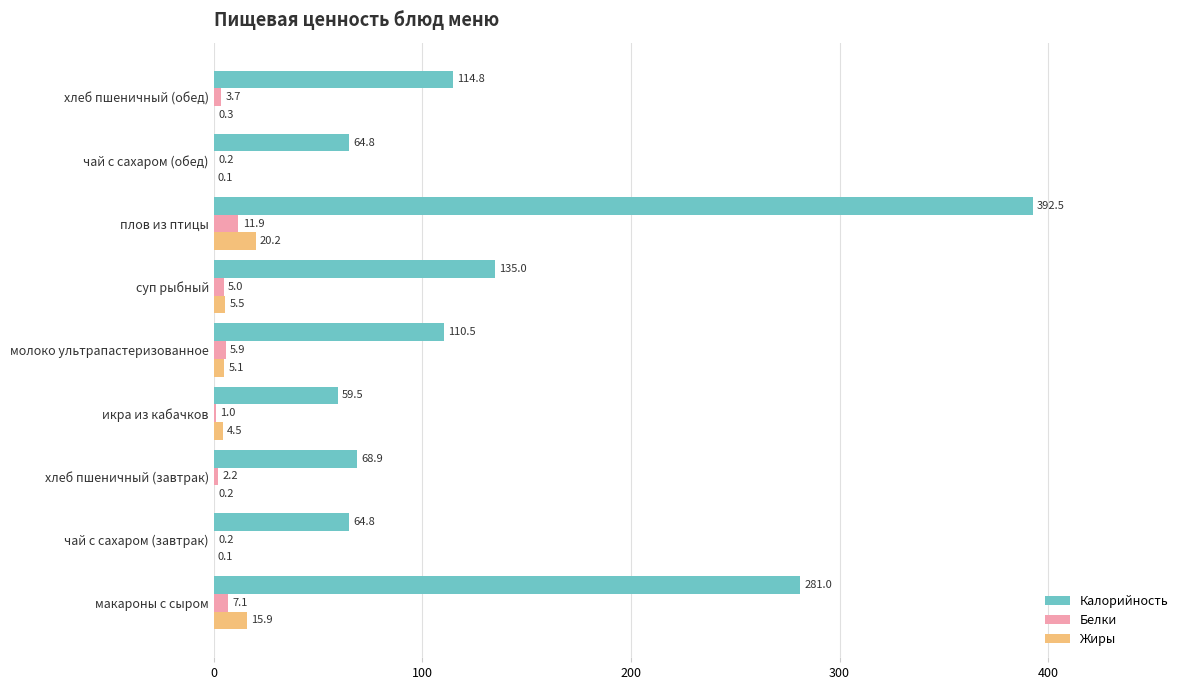

What is the highest value of the Калорийность series?

392.5